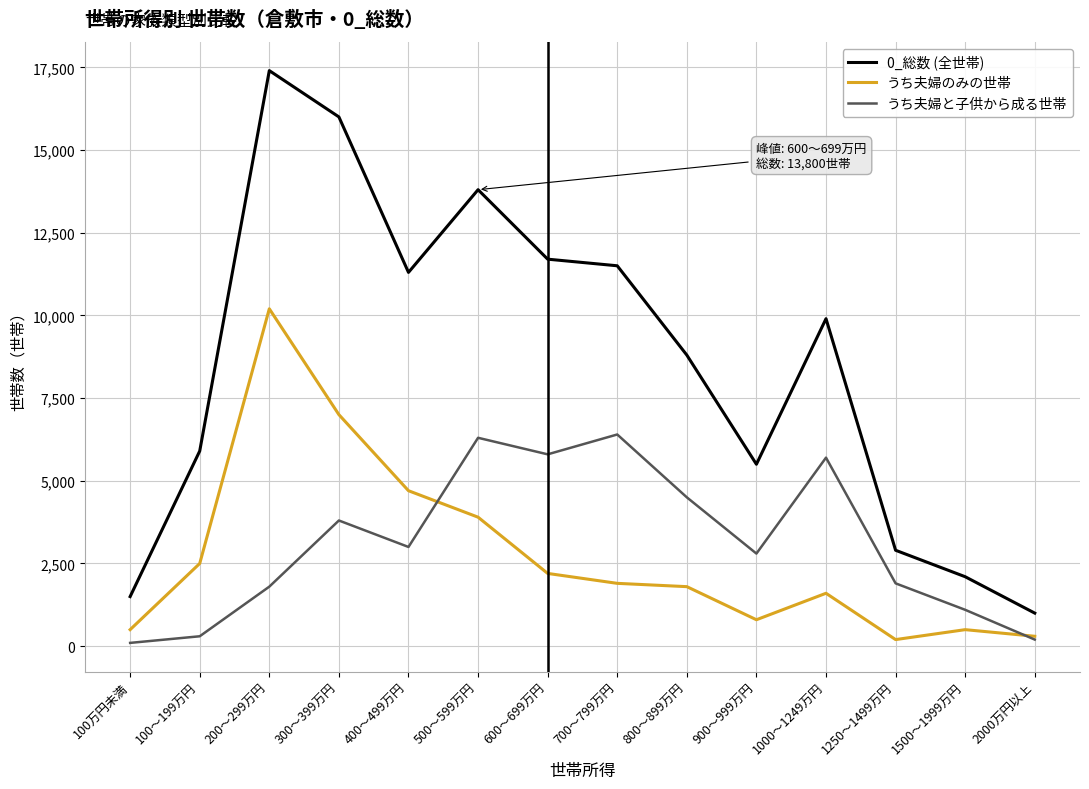

At which label does うち夫婦のみの世帯 first exceed 1900?

100～199万円